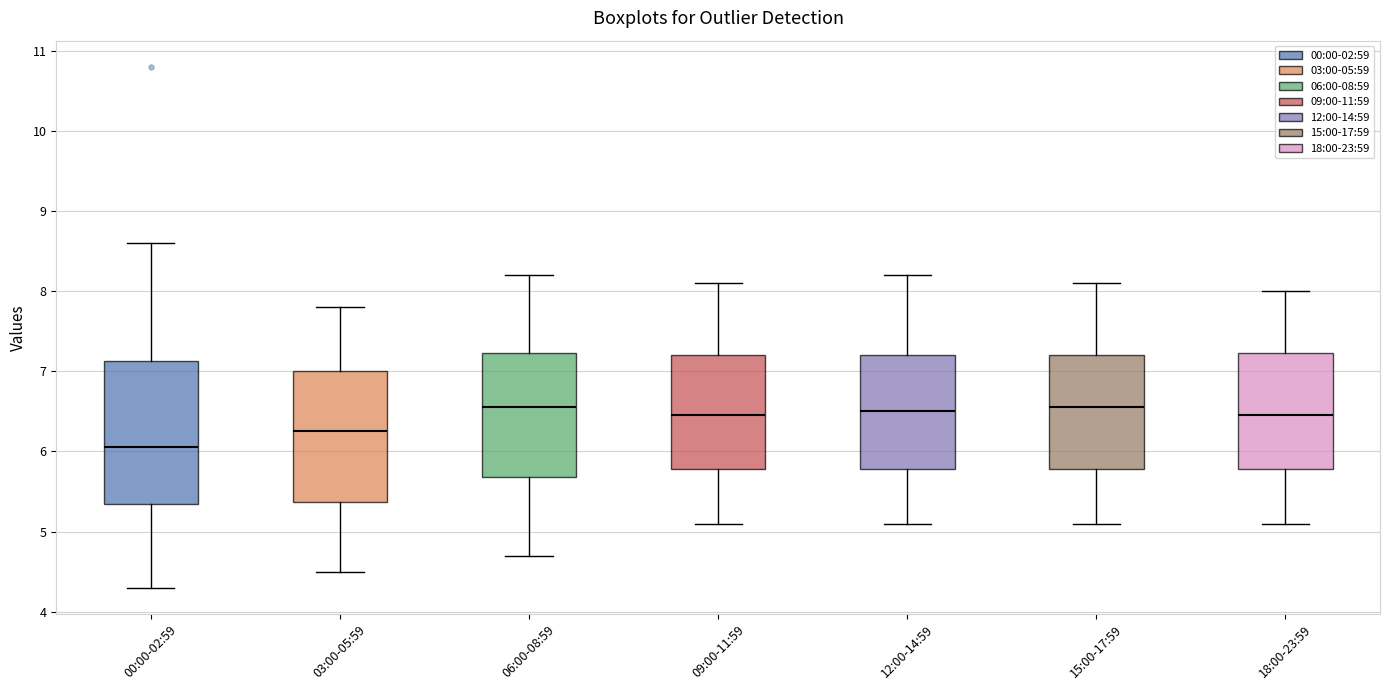

Reading left to right, transcribe this box plot: for each box, give where its median line is, the range the box spans, and where its two whiskers end, as read against the y-axis. The values are not printed on the chart, so give them approximately, as read against the axis.

00:00-02:59: median 6.1, box 5.4 to 7.1, whiskers 4.3 to 8.6
03:00-05:59: median 6.3, box 5.4 to 7.0, whiskers 4.5 to 7.8
06:00-08:59: median 6.6, box 5.7 to 7.2, whiskers 4.7 to 8.2
09:00-11:59: median 6.5, box 5.8 to 7.2, whiskers 5.1 to 8.1
12:00-14:59: median 6.5, box 5.8 to 7.2, whiskers 5.1 to 8.2
15:00-17:59: median 6.6, box 5.8 to 7.2, whiskers 5.1 to 8.1
18:00-23:59: median 6.5, box 5.8 to 7.2, whiskers 5.1 to 8.0